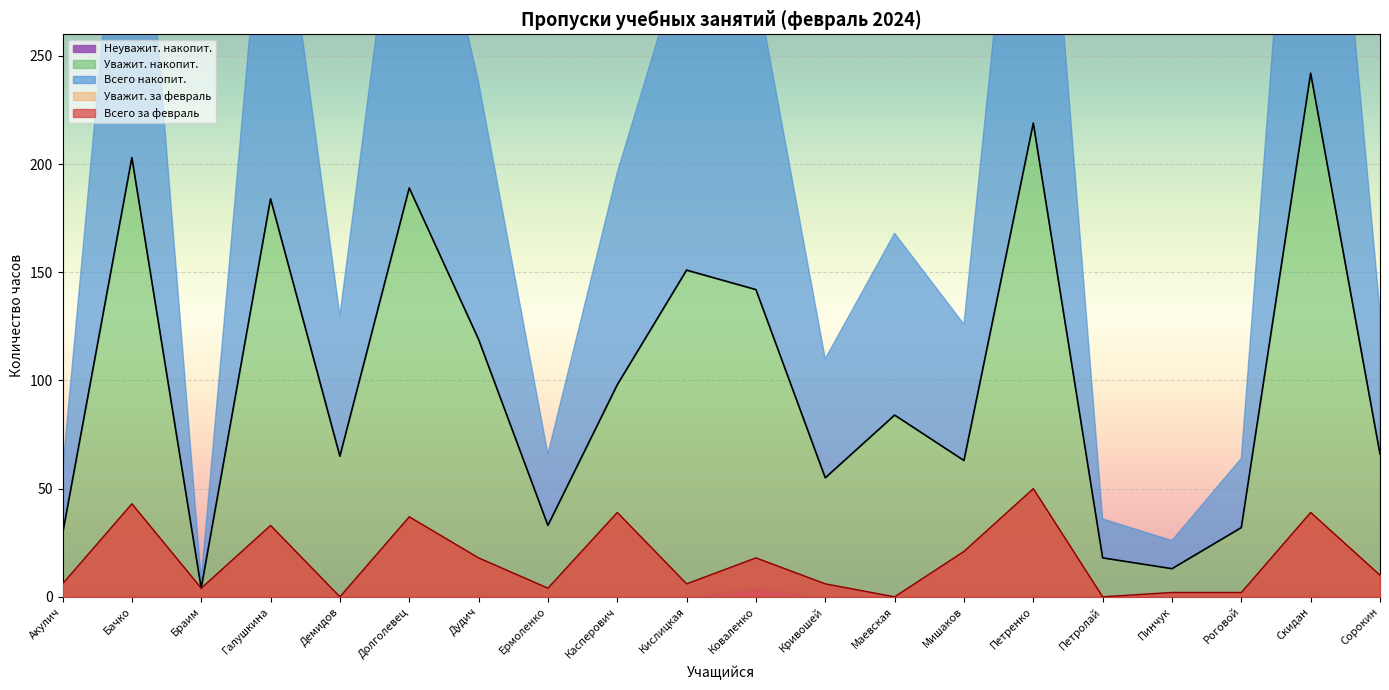

List the labels in order of Неуважит. накопит. value, smallest first.

Акулич, Браим, Галушкина, Демидов, Долголевец, Ермоленко, Касперович, Кислицкая, Кривошей, Маевская, Мишаков, Петролай, Пинчук, Роговой, Сорокин, Бачко, Дудич, Петренко, Скидан, Коваленко